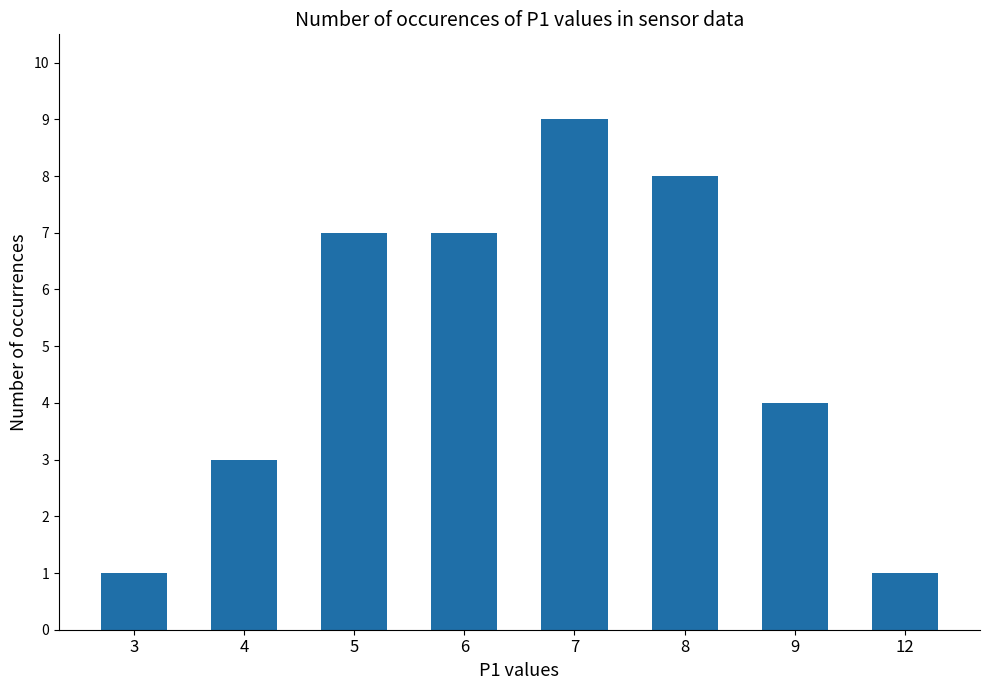

How many values are below 7?

4